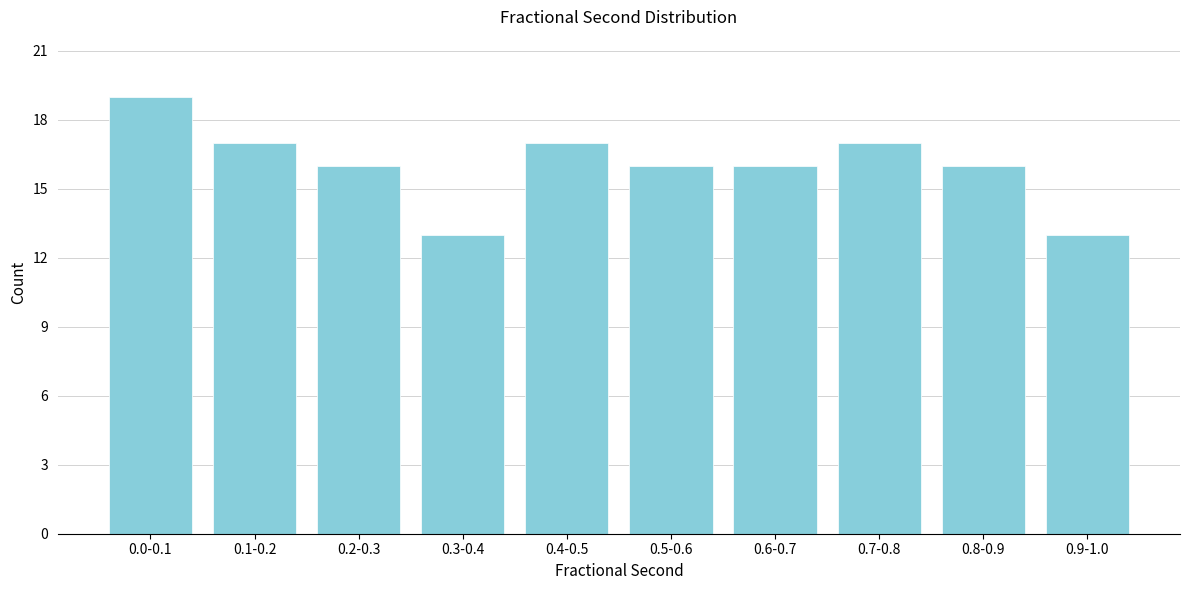

Reading left to right, transcribe all the data shown in this chart.

19	17	16	13	17	16	16	17	16	13